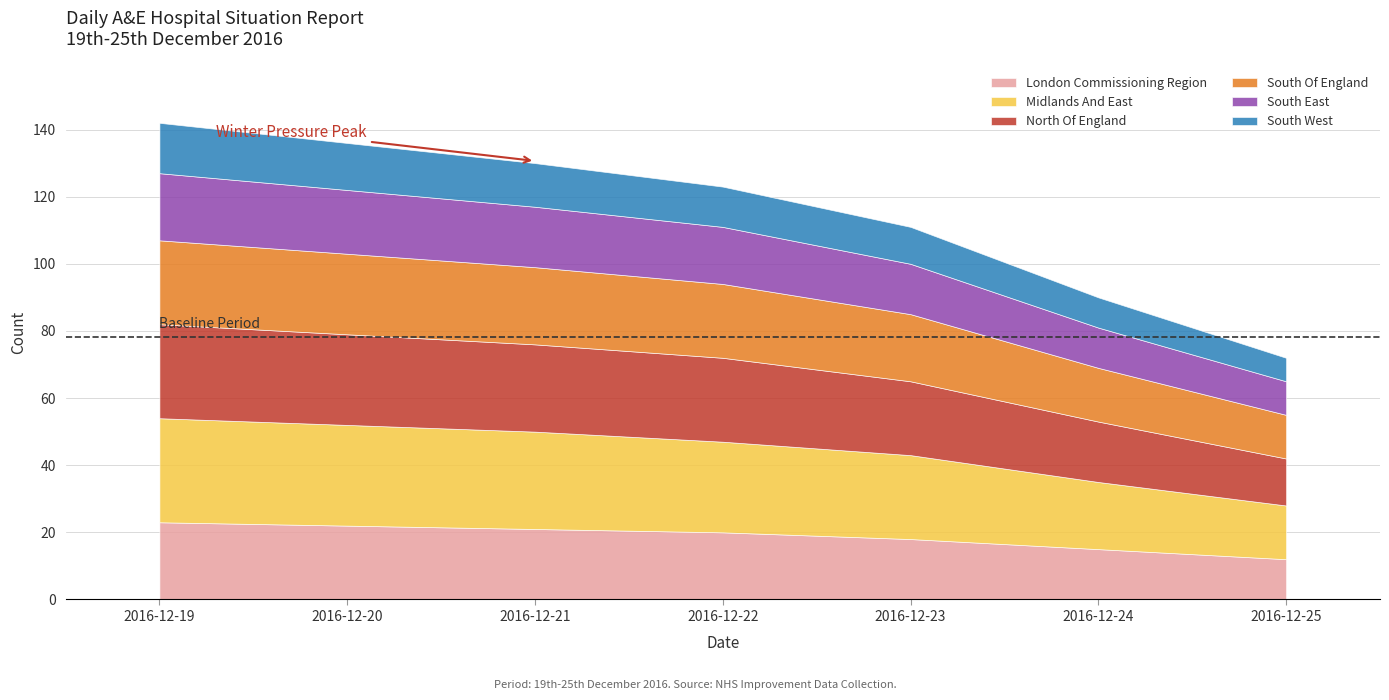

Rank the series by their maximum value, from lowest to highest.

South West, South East, London Commissioning Region, South Of England, North Of England, Midlands And East